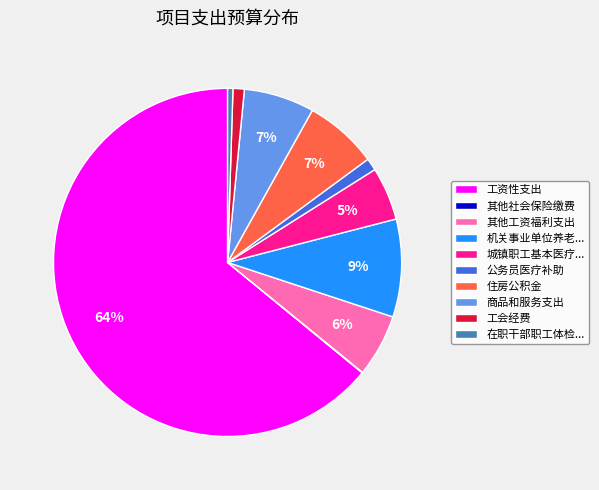

What is the largest slice in the pie chart?

工资性支出